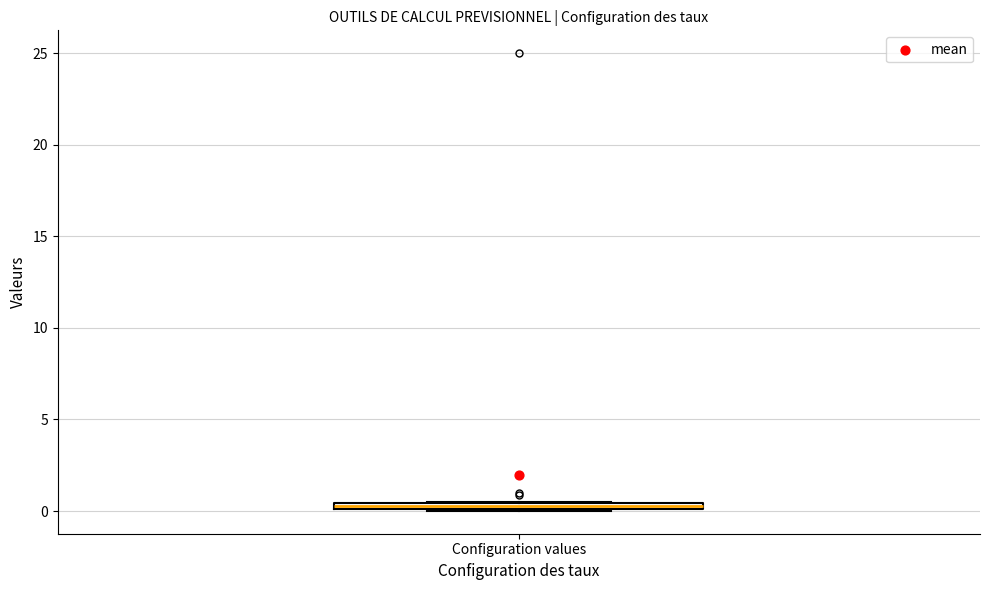

Where is the upper edge of the box for Configuration values on the y-axis? The values are not printed on the chart, so give them approximately, as read against the axis.

0.5